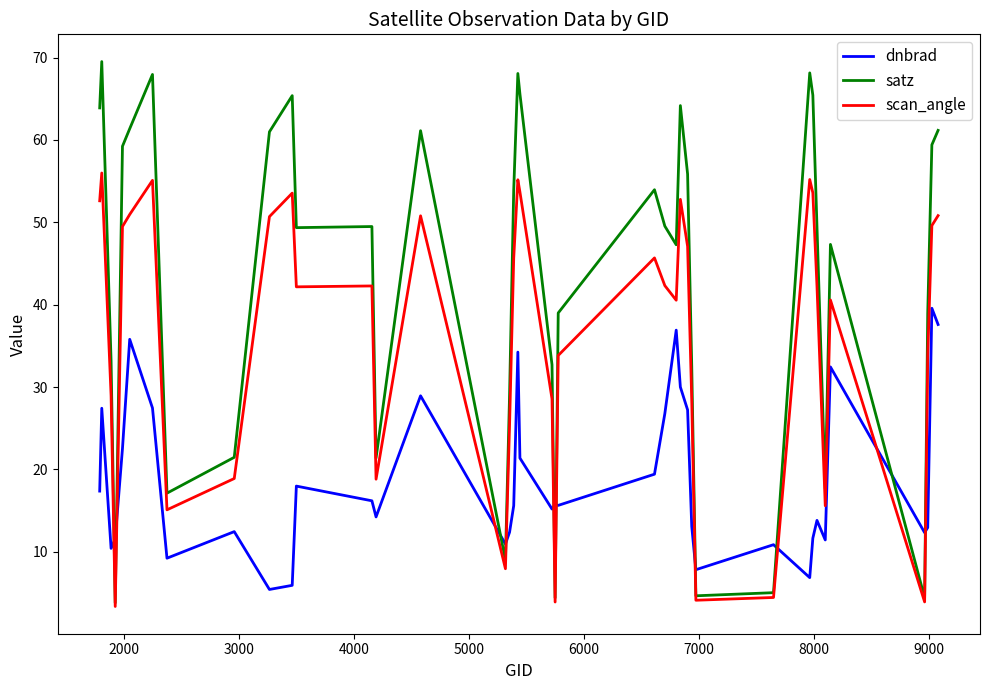

Which series has the largest total across all categories?

satz